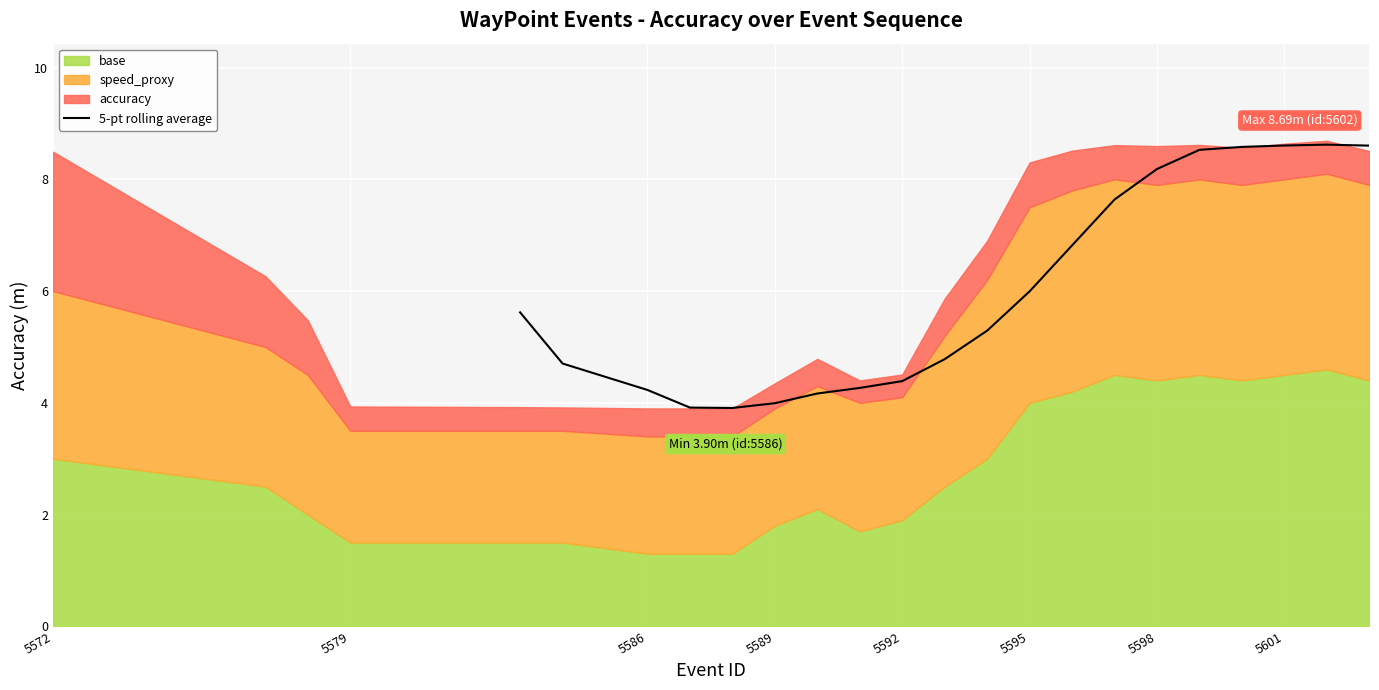

The 5-pt rolling average series shows 8.2 at 5598. True or false?

True